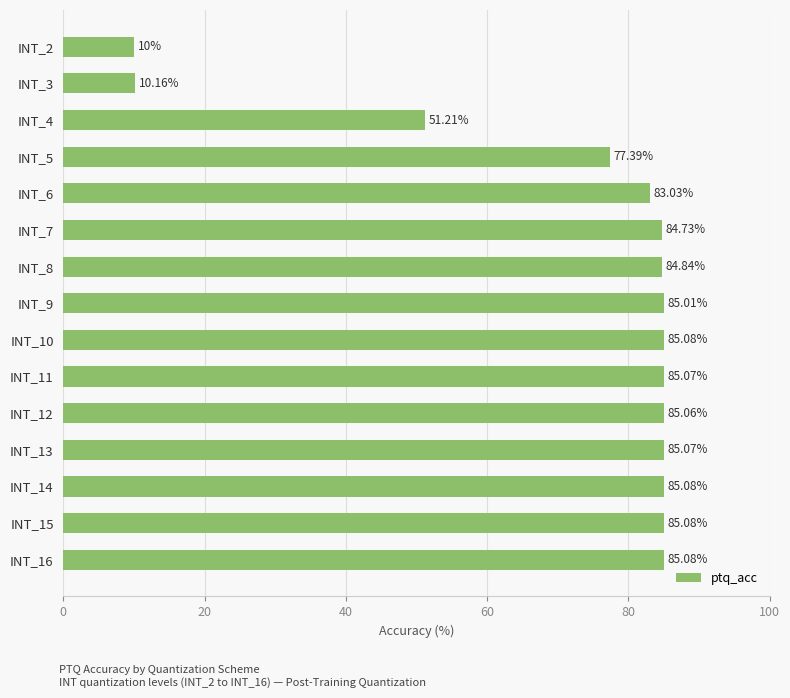

Between INT_4 and INT_2, which is larger?

INT_4